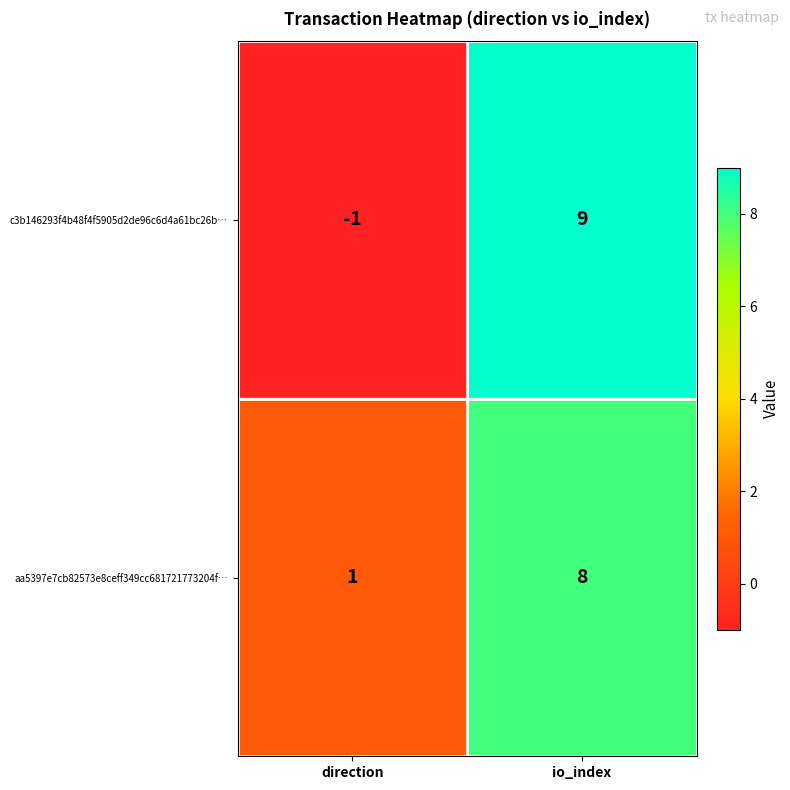

At how many categories does at least one series exceed 5?

1